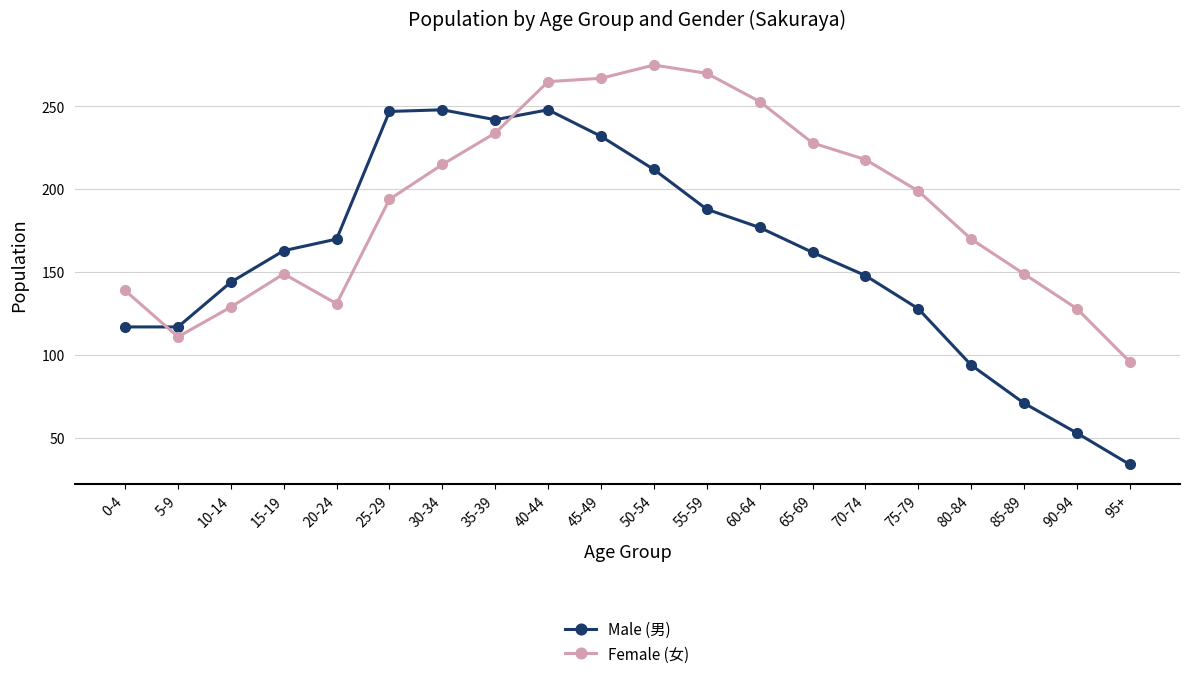

What is the minimum value shown in the chart?

34